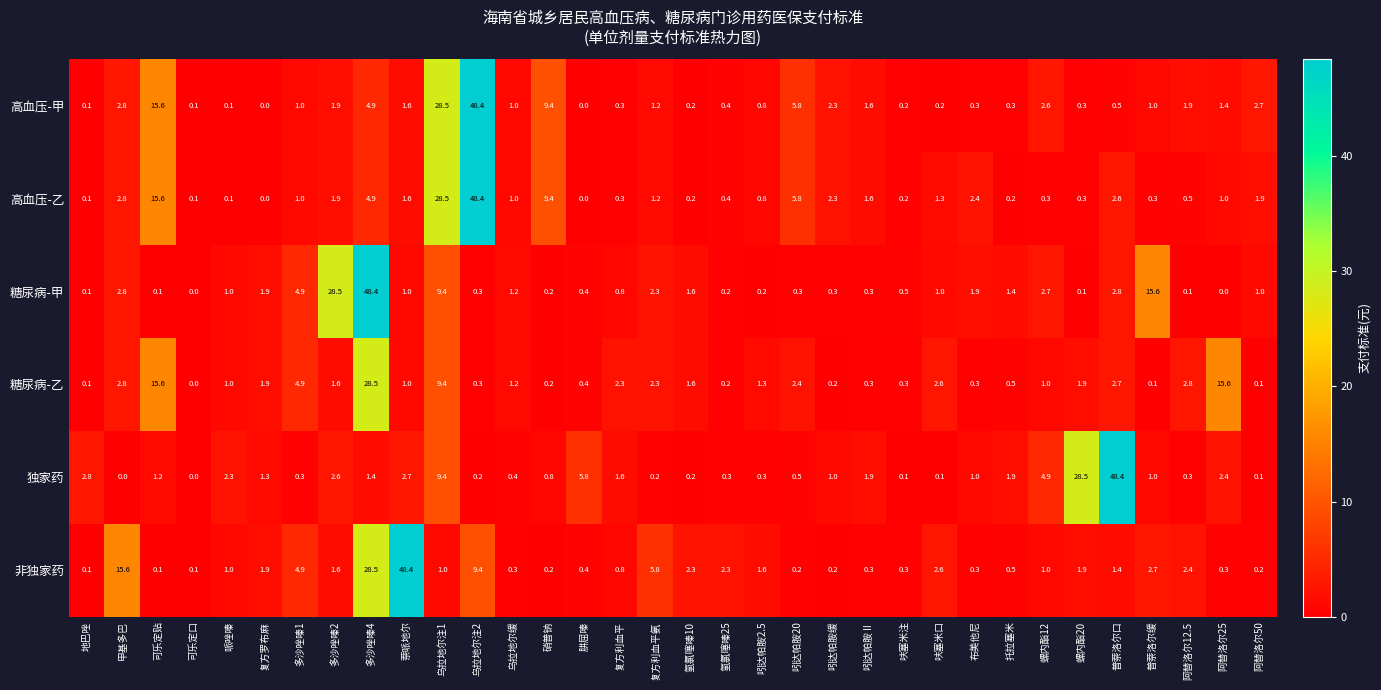

What is the difference between the maximum and minimum values in the 独家药 series?

48.4